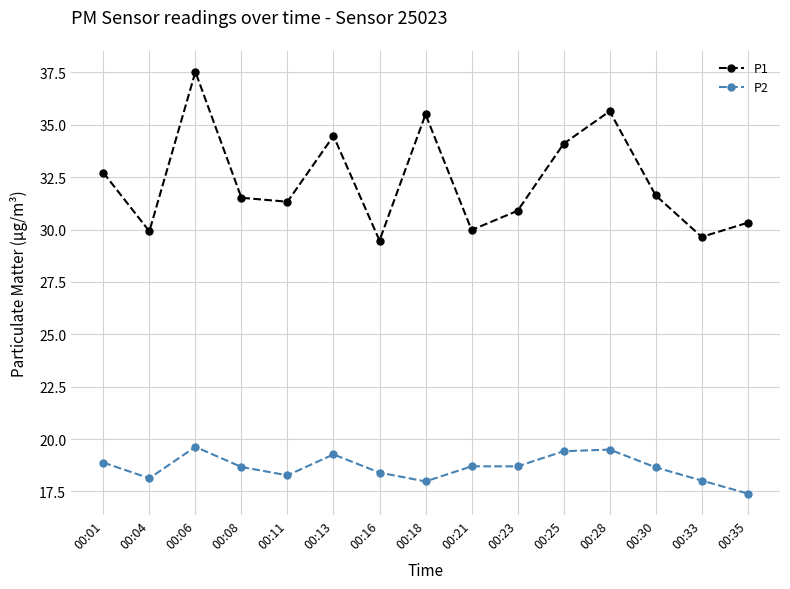

What is the value of the P2 point at the 11th from the left?

19.4